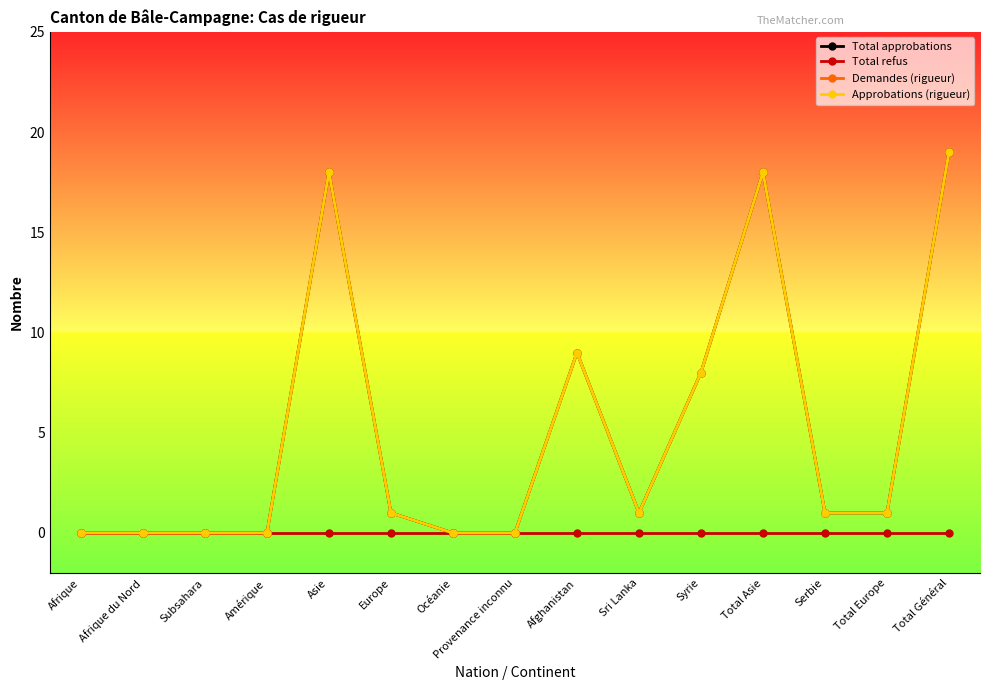

True or false: Demandes (rigueur) and Total approbations intersect in this chart.

False